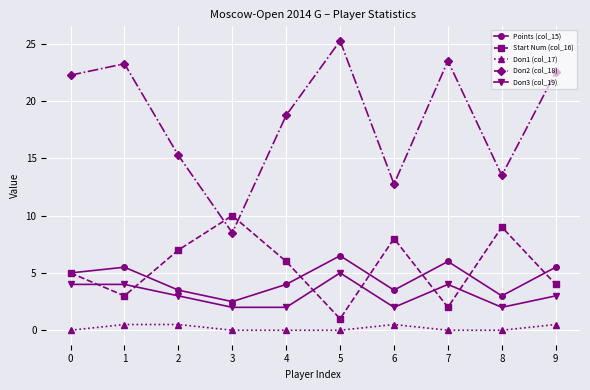

Where does the Start Num (col_16) series first go above 6?

2